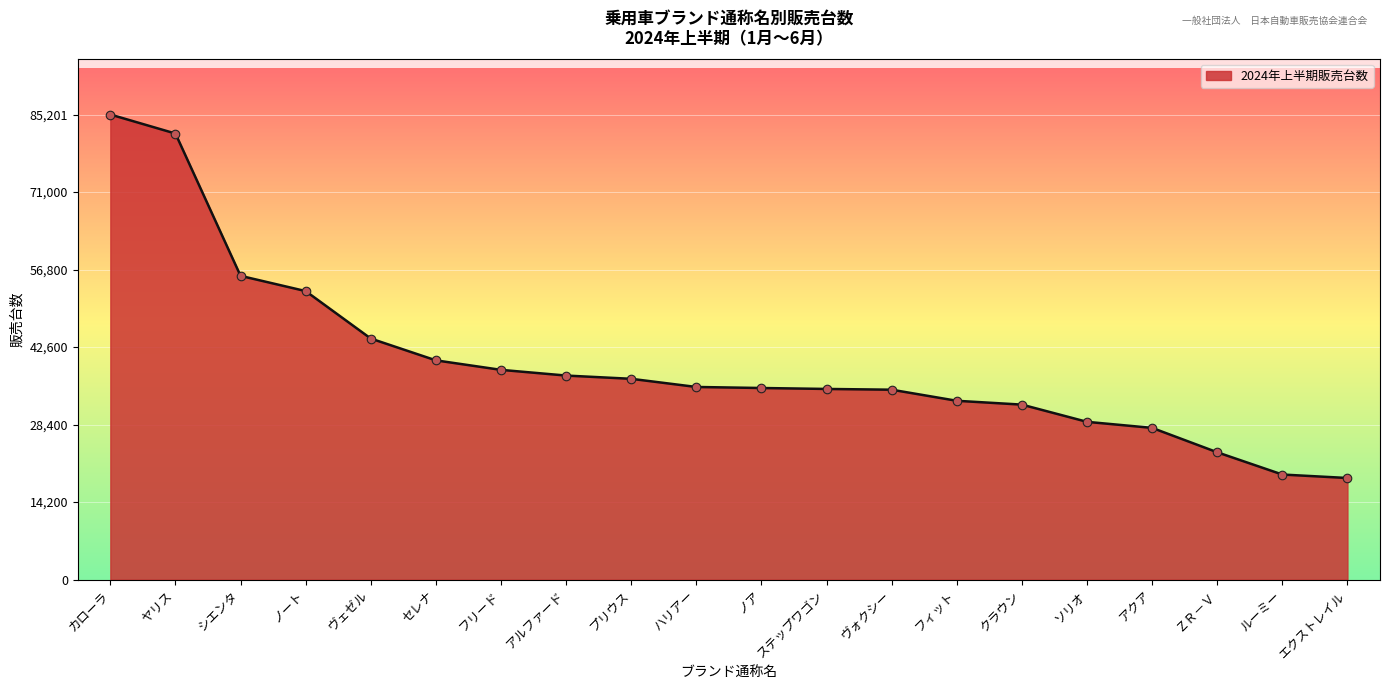

Between ヴェゼル and シエンタ, which is larger?

シエンタ